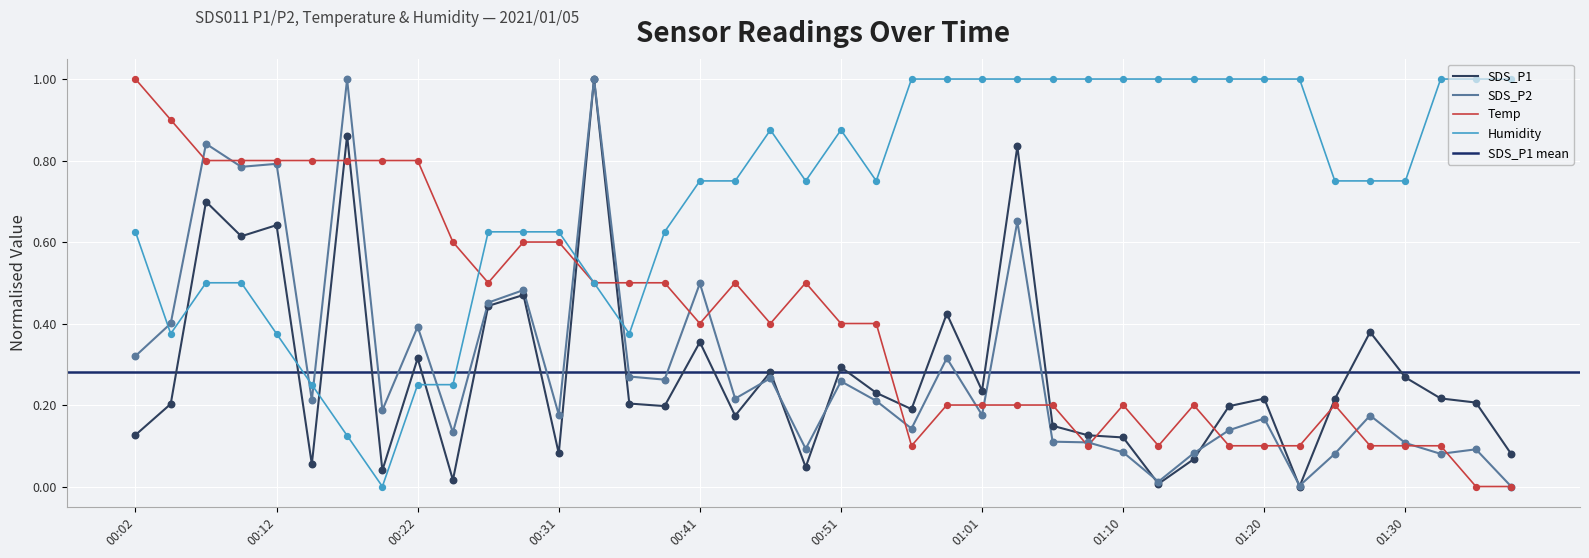

Which series has the largest total across all categories?

Humidity